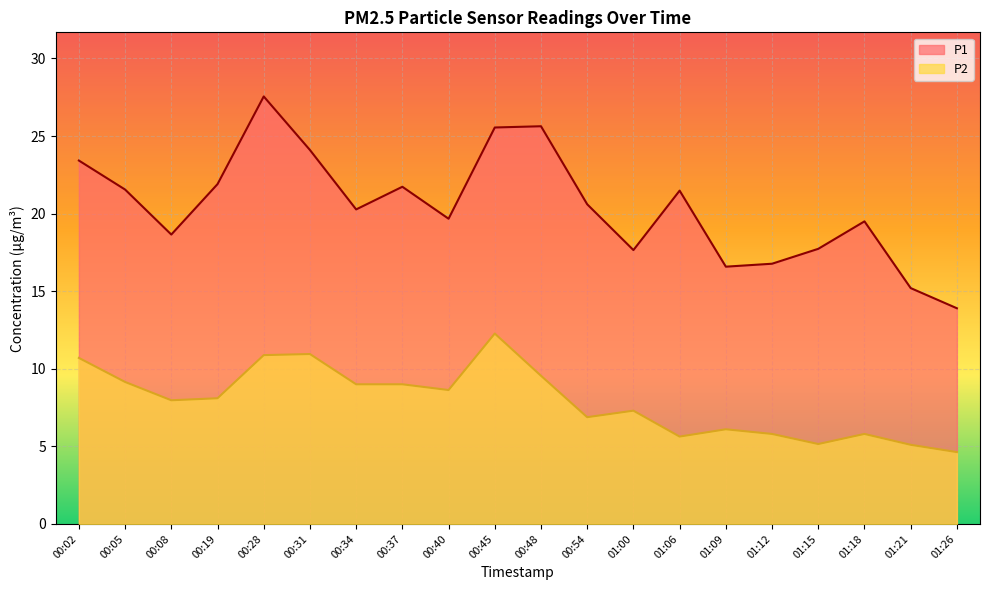

Where does the P1 series first go above 20?

00:02